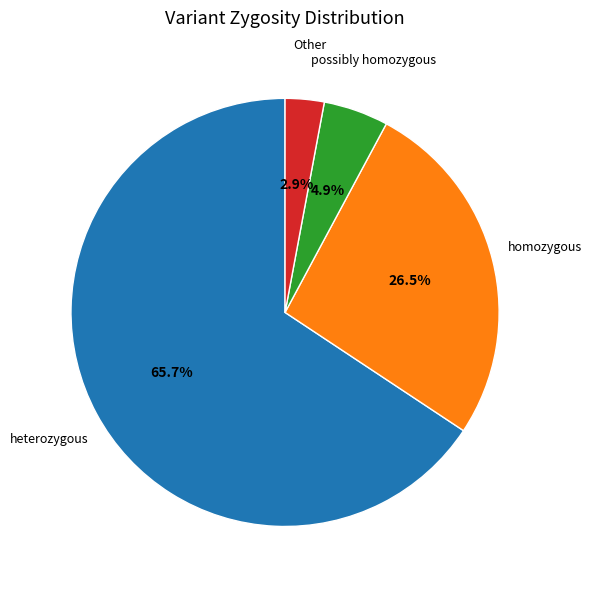

Is there a majority slice in this chart?

Yes